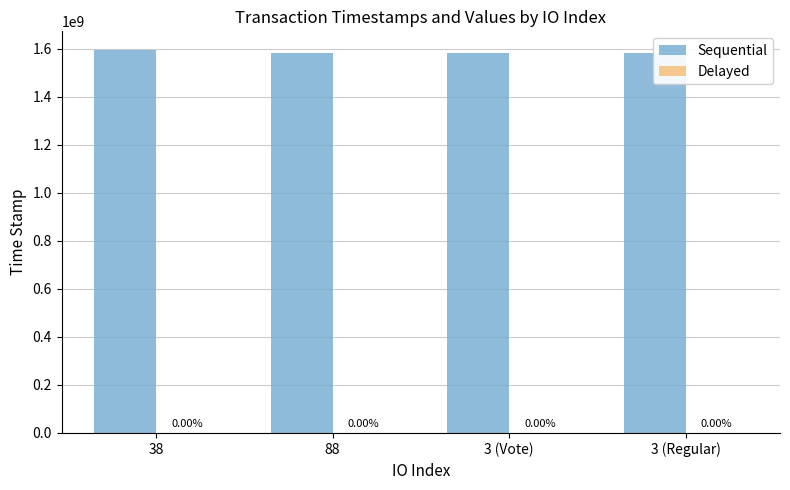

Which series changed the most between 38 and 3 (Vote)?

Sequential